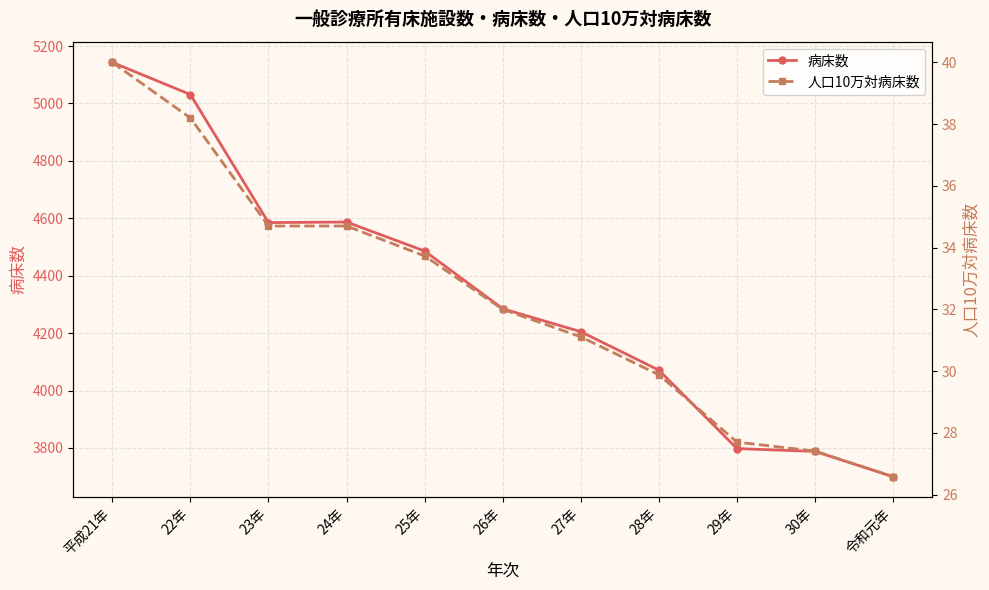

Reading left to right, transcribe all the data shown in this chart.

病床数: 平成21年=5143.0	22年=5031.0	23年=4585.0	24年=4587.0	25年=4486.0	26年=4285.0	27年=4205.0	28年=4071.0	29年=3798.0	30年=3788.0	令和元年=3700.0
人口10万対病床数: 平成21年=40.0	22年=38.2	23年=34.7	24年=34.7	25年=33.7	26年=32.0	27年=31.1	28年=29.9	29年=27.7	30年=27.4	令和元年=26.6